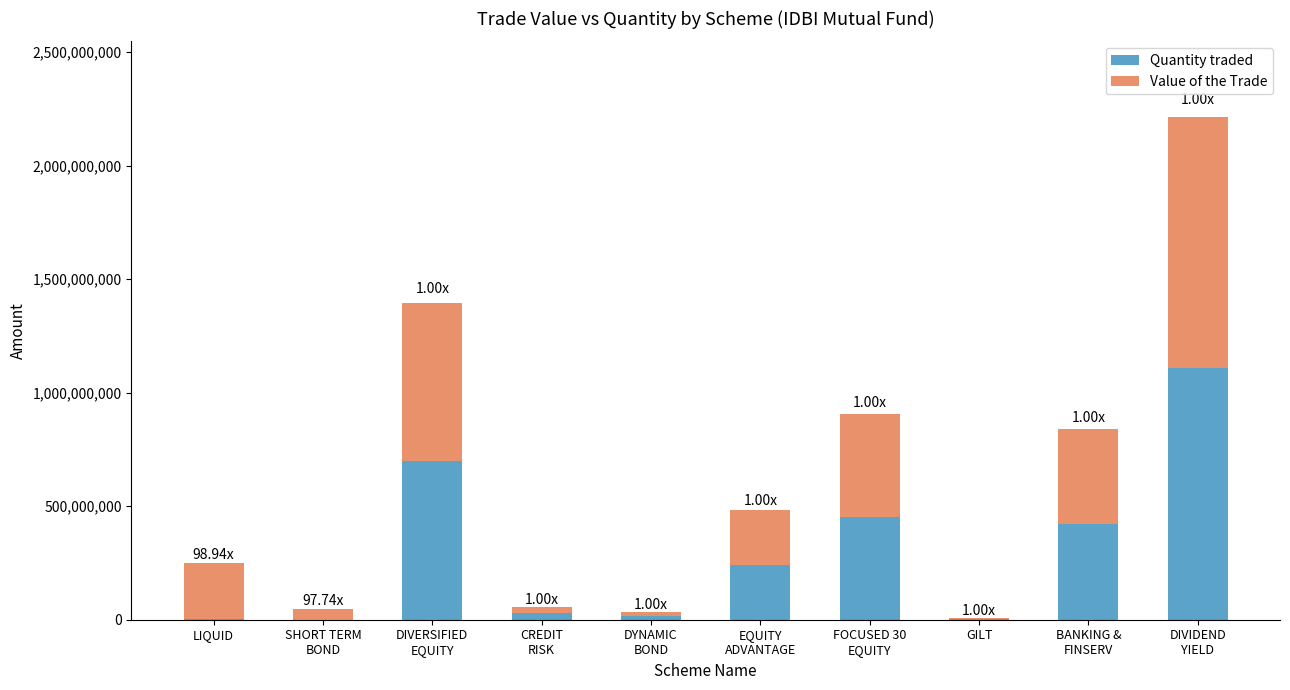

How many series are shown in this chart?

2